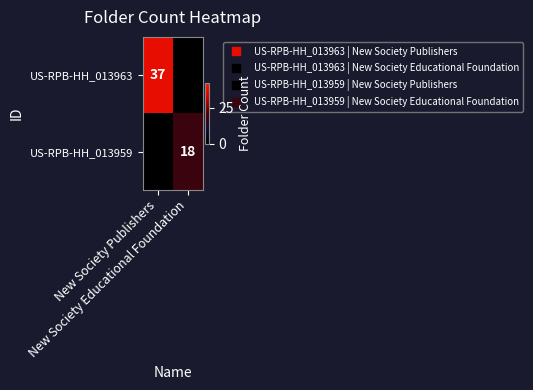

Between New Society Publishers and New Society Educational Foundation, which series saw the biggest shift?

US-RPB-HH_013963